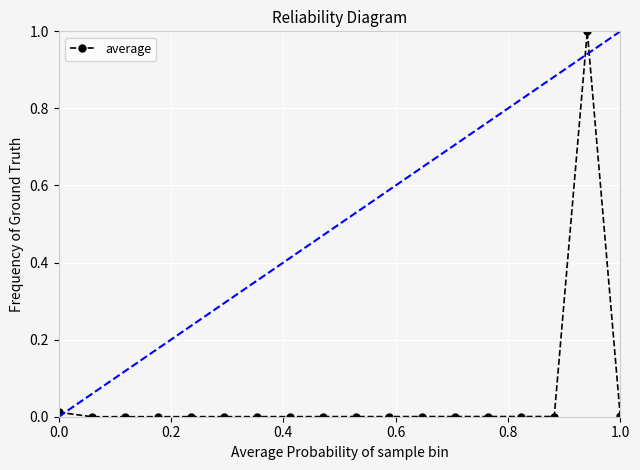

What is the maximum value shown in the chart?

1.0